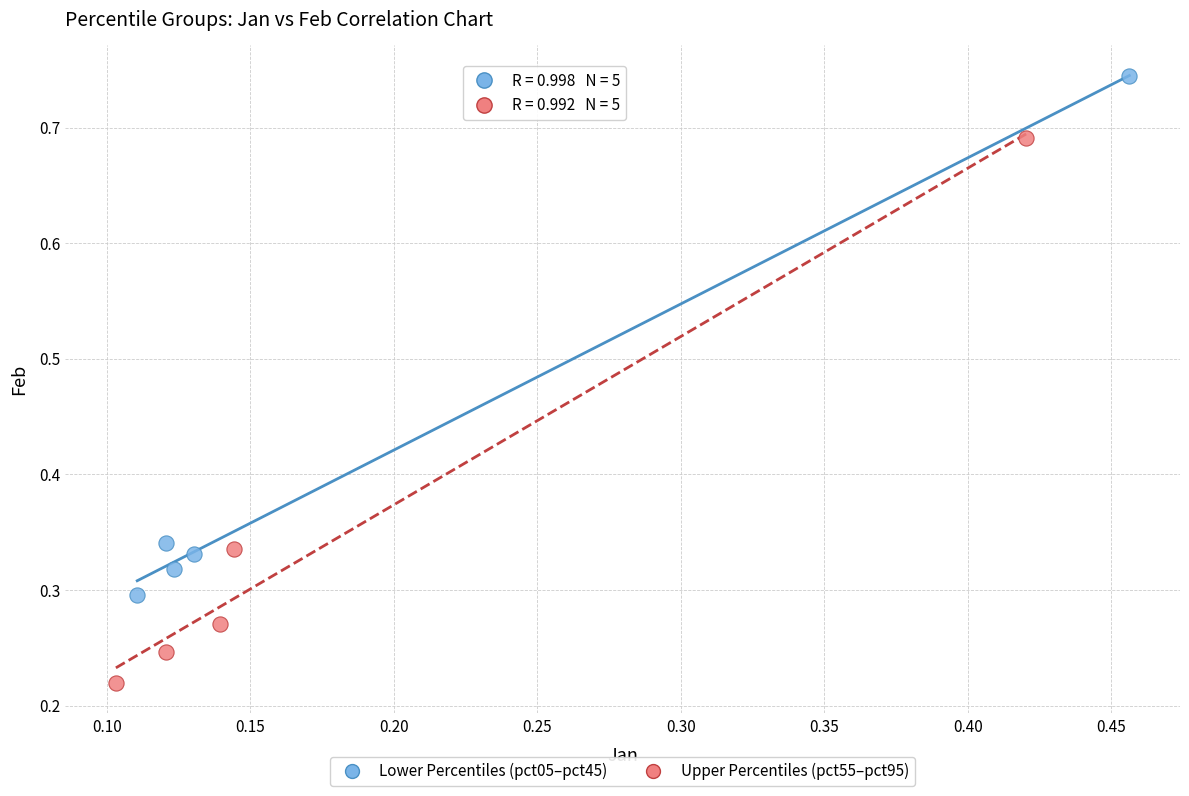

Which series reaches the minimum Y coordinate?

Upper Percentiles (pct55–pct95)